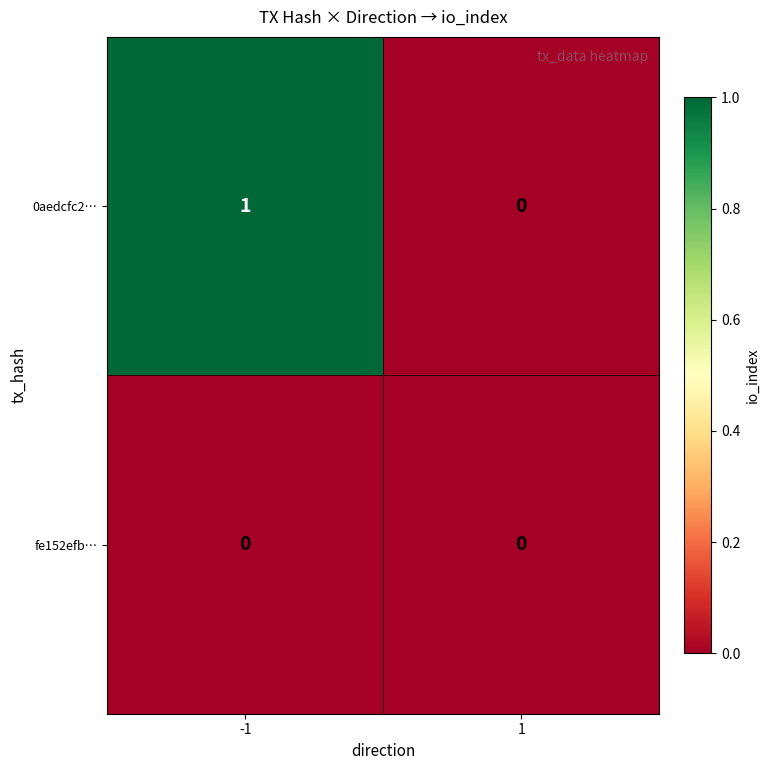

The 0aedcfc2… series shows -1 at 1. True or false?

False